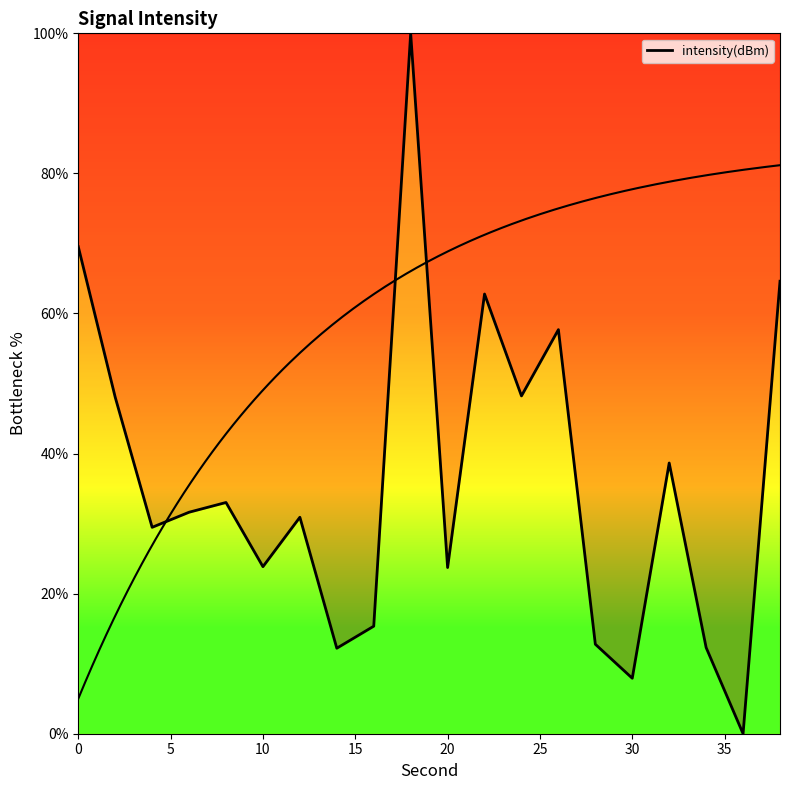

Does the chart display data point markers on the line(s)?

No